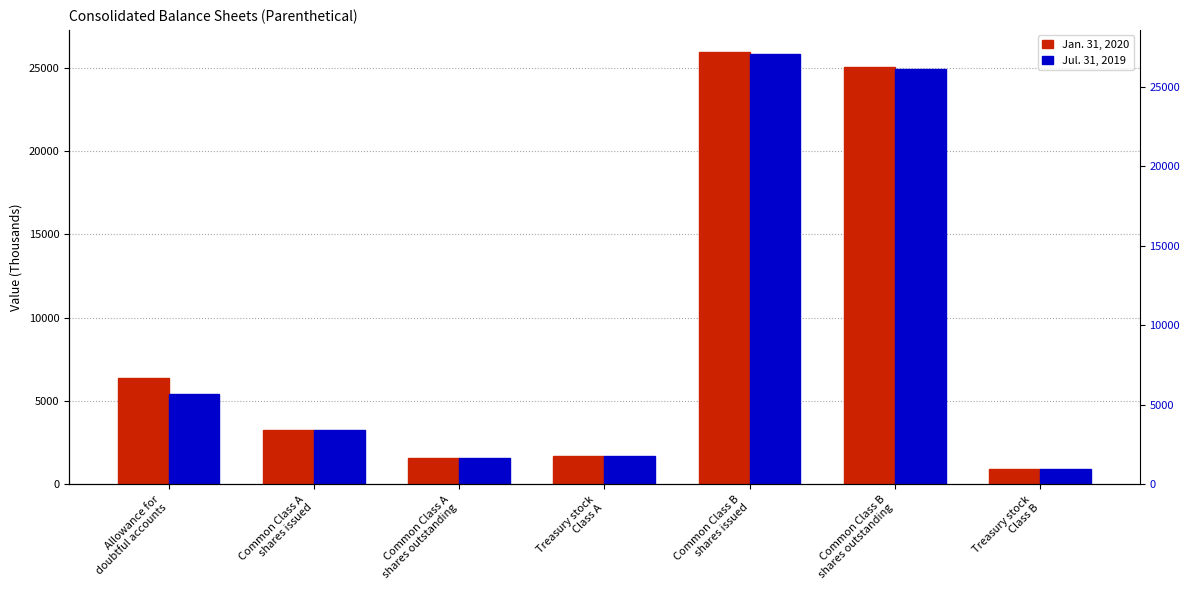

Which has a higher value, Common Class B
shares outstanding or Common Class A
shares issued?

Common Class B
shares outstanding